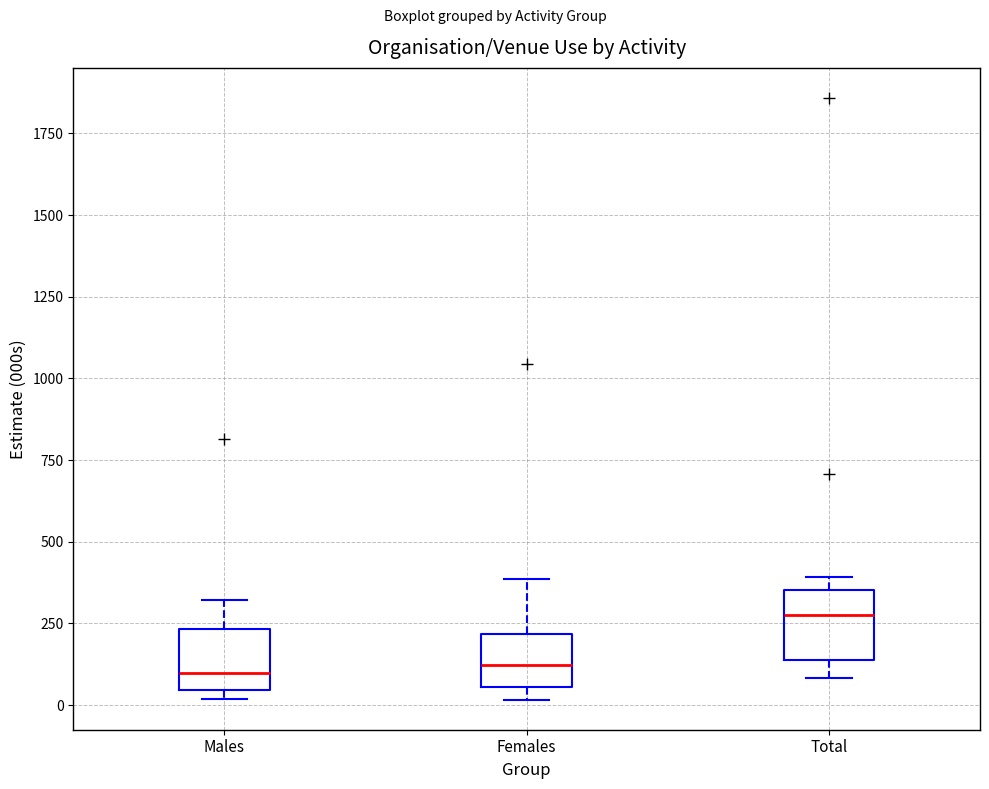

Reading left to right, transcribe this box plot: for each box, give where its median line is, the range the box spans, and where its two whiskers end, as read against the y-axis. The values are not printed on the chart, so give them approximately, as read against the axis.

Males: median 100, box 50 to 250, whiskers 0 to 300
Females: median 100, box 50 to 200, whiskers 0 to 400
Total: median 250, box 150 to 350, whiskers 100 to 400